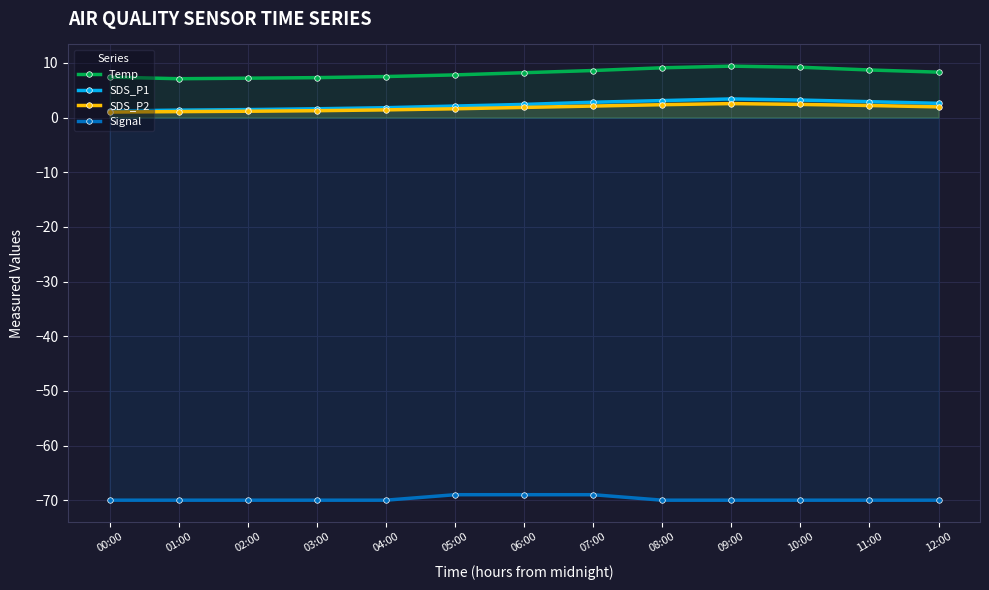

What is the total value across all series at 10:00?

-55.2